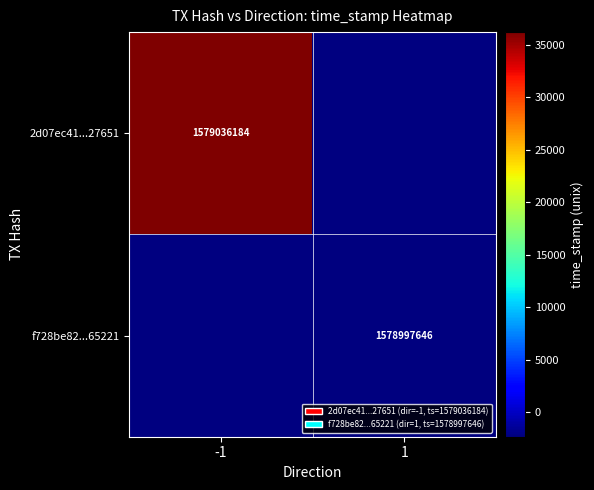

Is the value of 2d07ec41...27651 at -1 greater than the value of f728be82...65221 at 1?

Yes